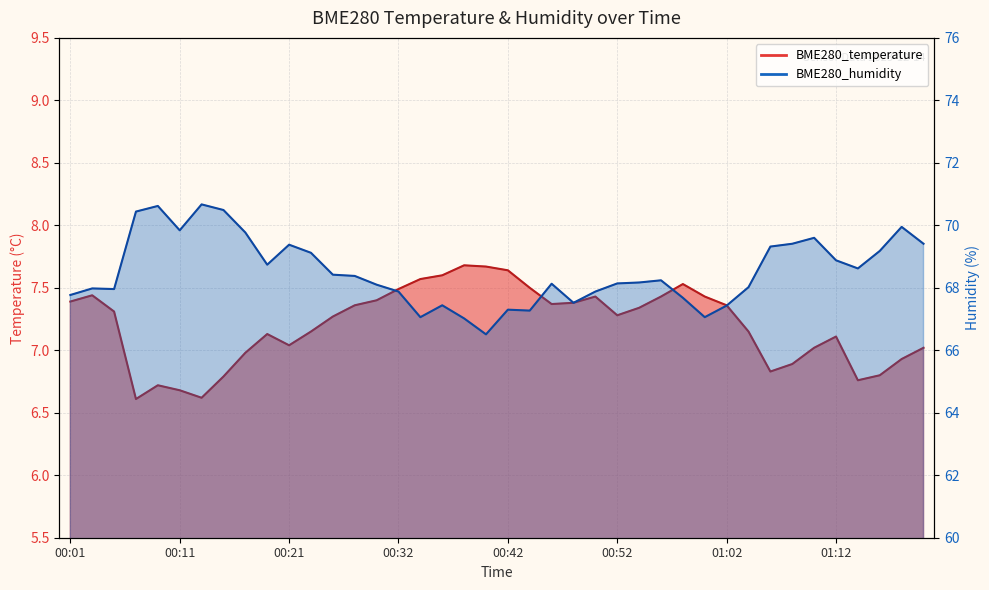

What is the value of the BME280_temperature point at the 21st from the left?

7.6